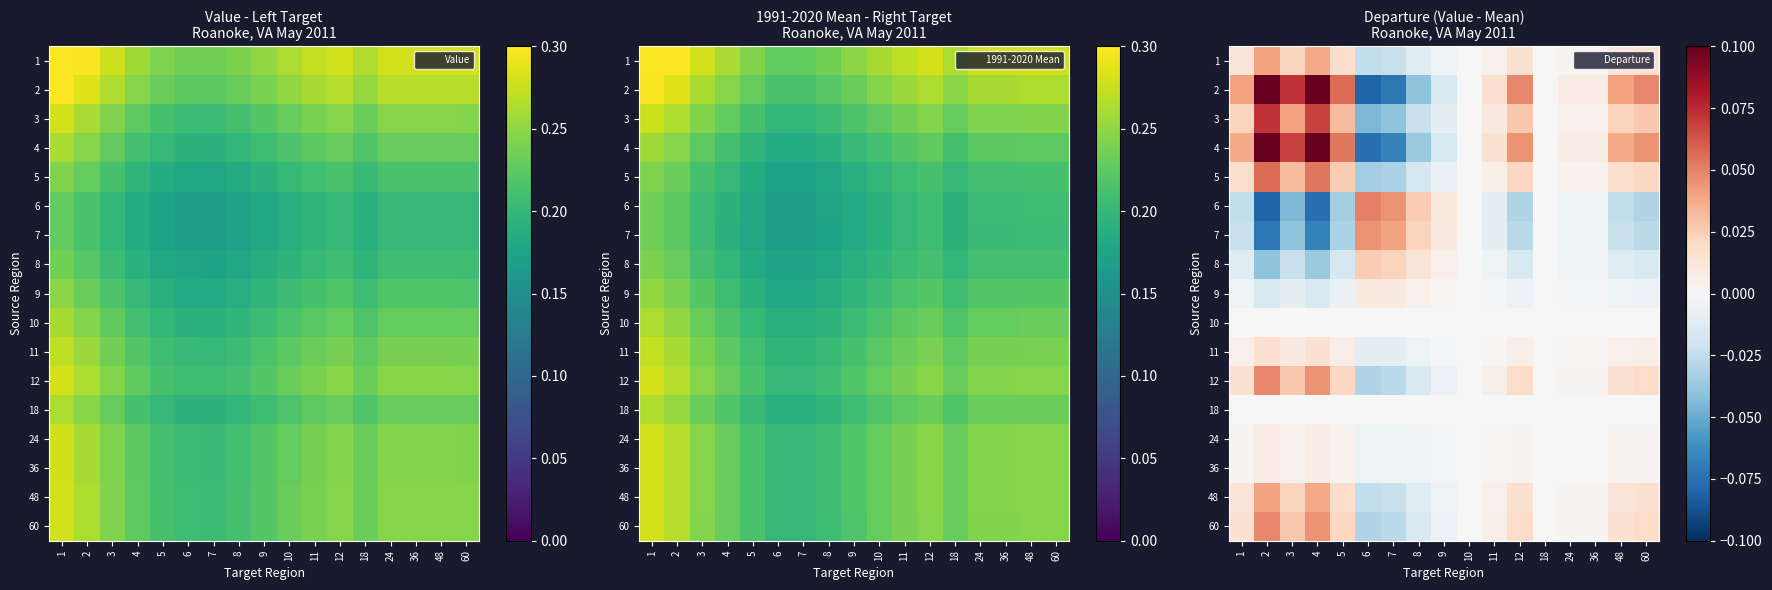

What is the smallest value displayed?

-0.1